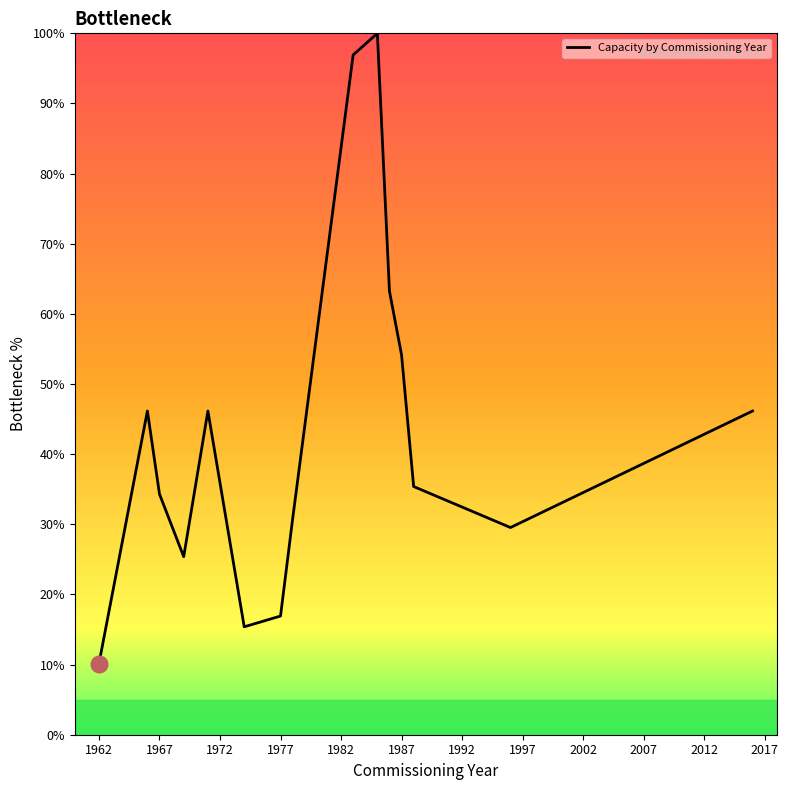

How many values are below 35?

7